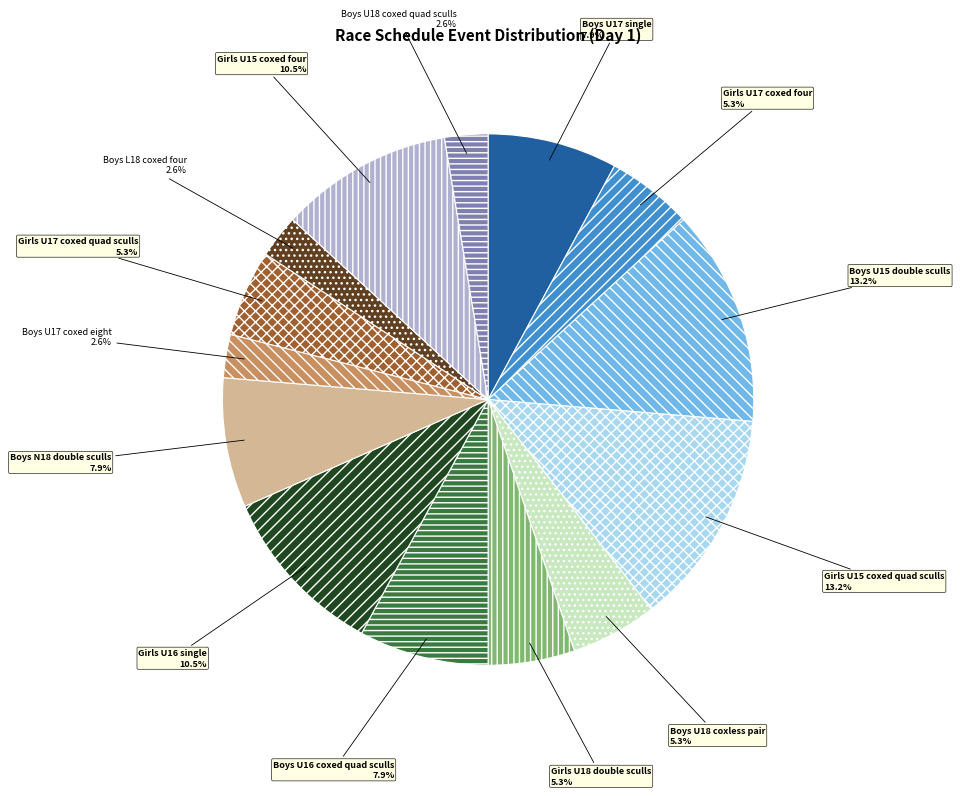

Does Boys U17 coxed eight account for over 50% of the chart?

No